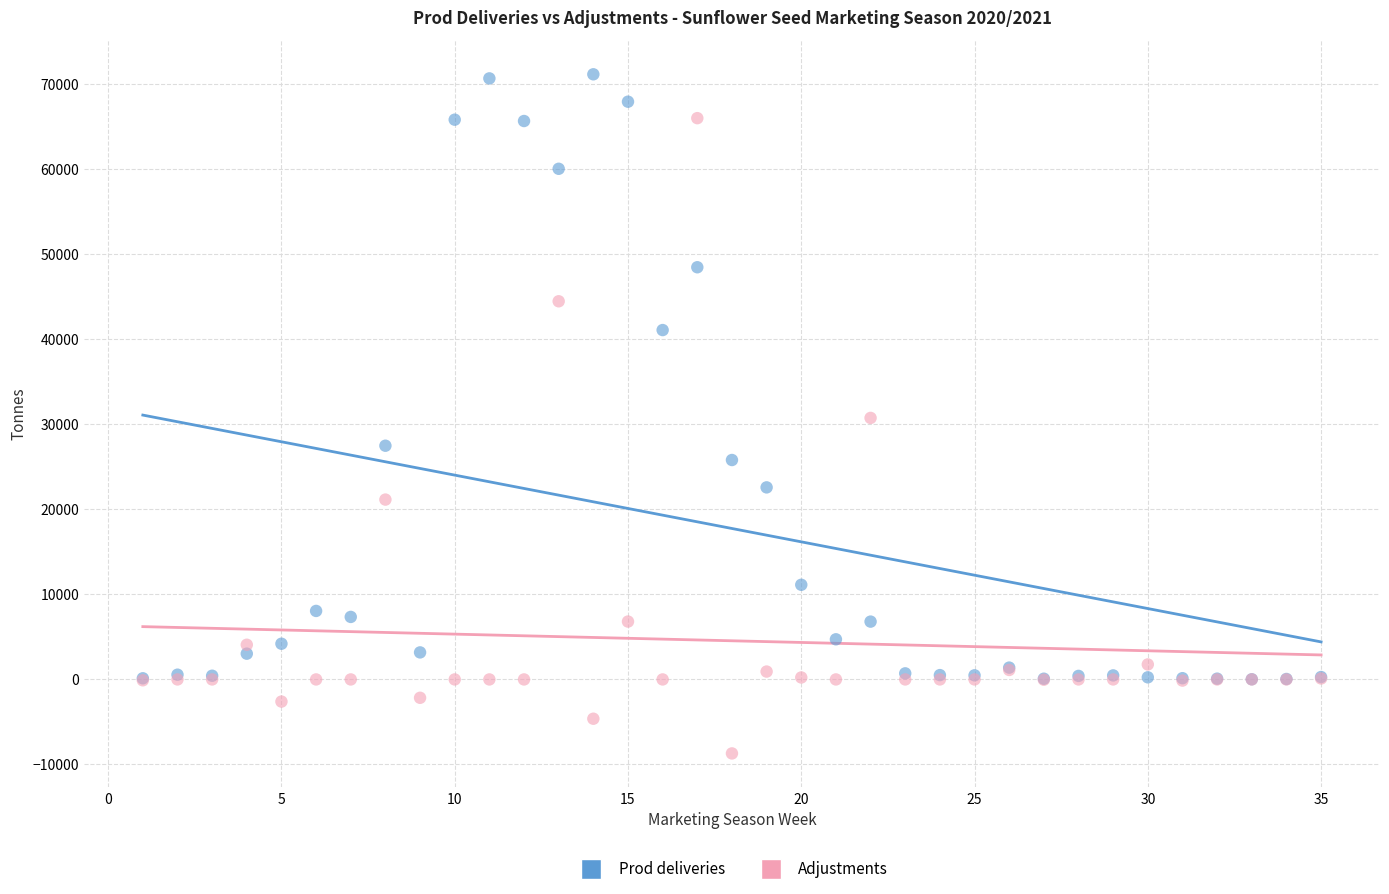

In the Adjustments series, what Y value is closest to 28660?

30761